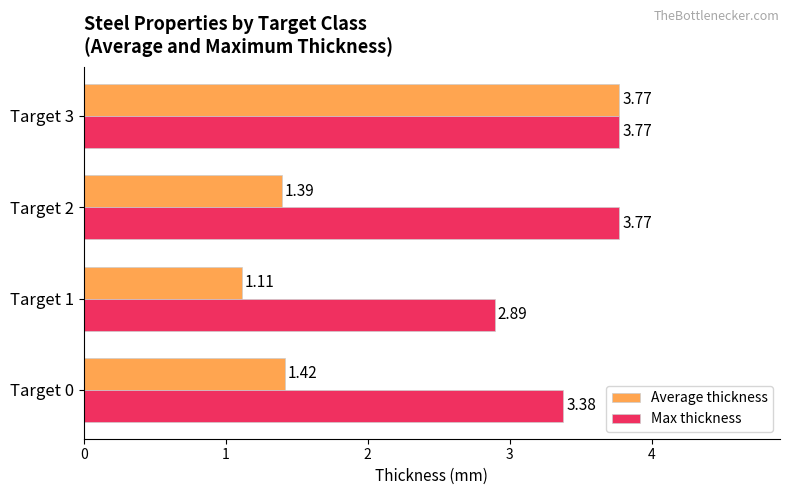

Which series has the largest range (max minus min)?

Average thickness